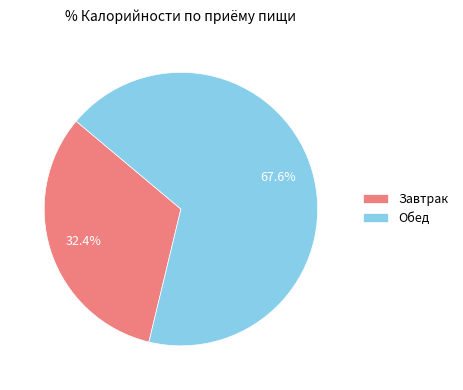

How much of the chart is everything except Завтрак?

67.6%